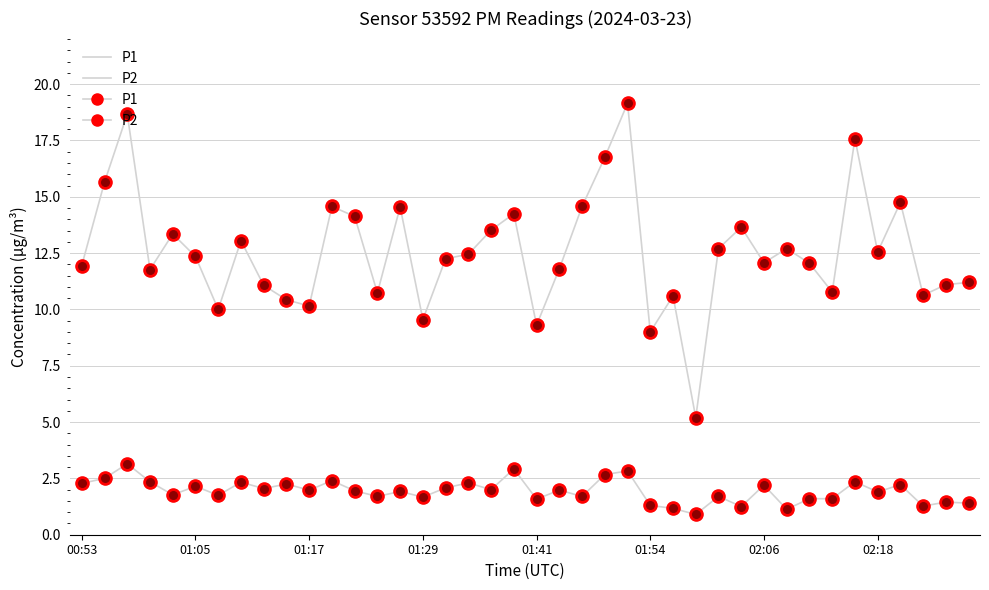

How many lines are shown in the chart?

2